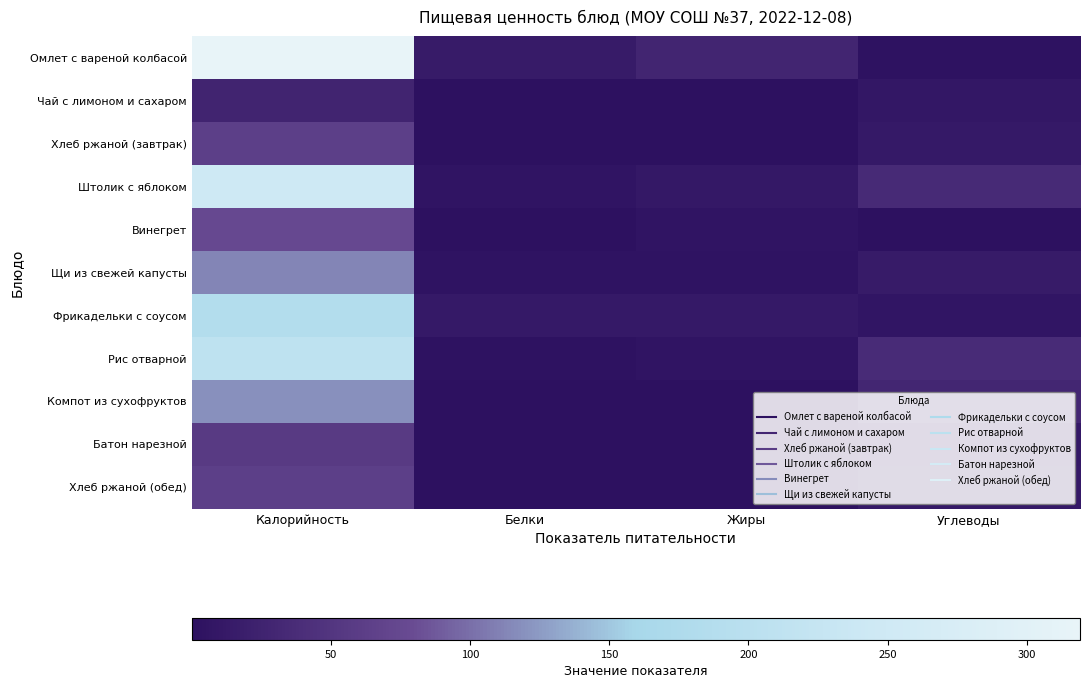

What is the difference between the highest and lowest values at Углеводы?

36.2